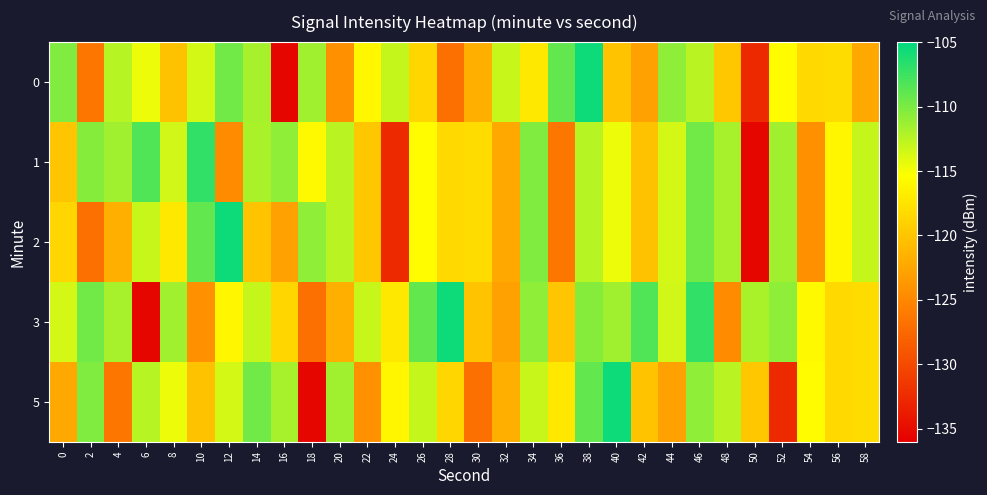

At which category is the sum across all series the highest?

46